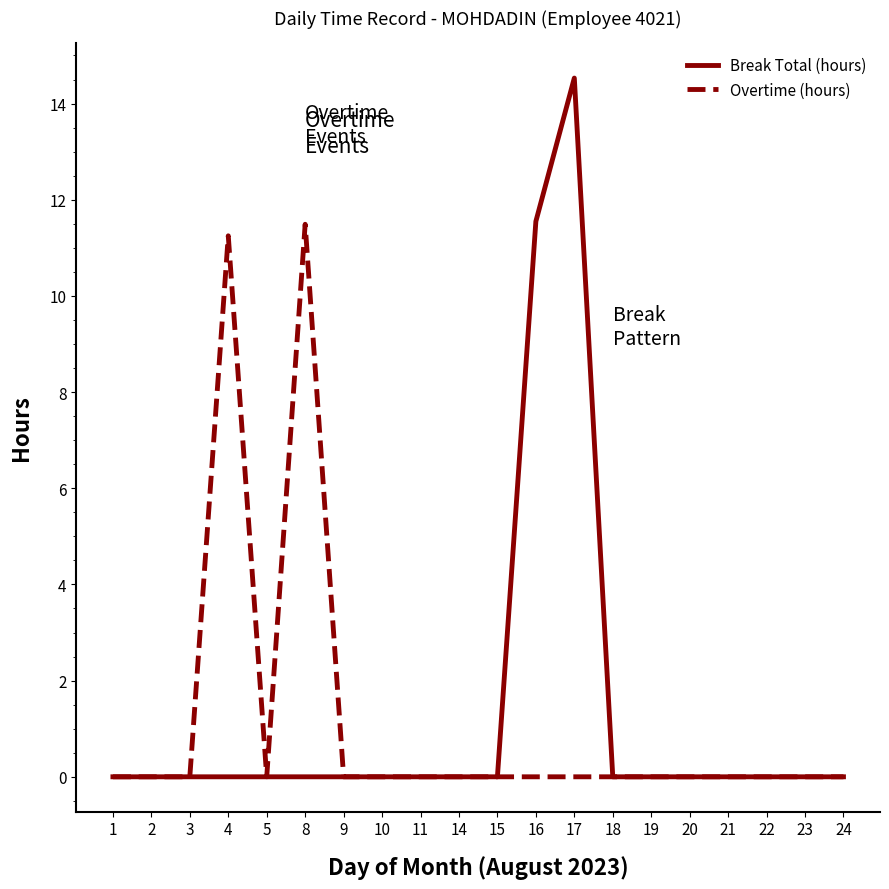

At 8, list the series in order from smallest to largest.

Break Total (hours), Overtime (hours)